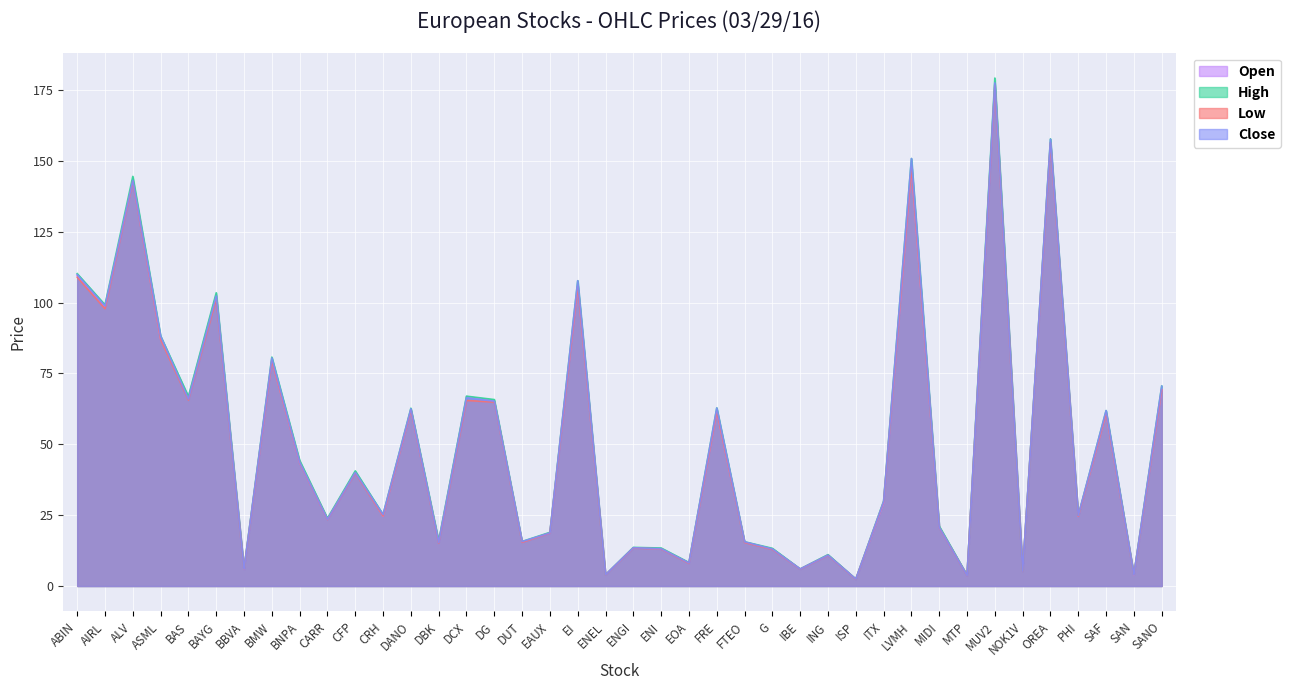

Reading left to right, extract all data points from this chart.

Open: ABIN=109.5	AIRL=98.5	ALV=143.0	ASML=87.1	BAS=66.7	BAYG=102.8	BBVA=5.9	BMW=79.6	BNPA=43.5	CARR=23.6	CFP=40.3	CRH=24.7	DANO=62.0	DBK=15.7	DCX=66.8	DG=65.2	DUT=15.5	EAUX=18.8	EI=106.0	ENEL=3.9	ENGI=13.5	ENI=13.2	EOA=8.1	FRE=61.6	FTEO=15.5	G=13.1	IBE=6.0	ING=10.9	ISP=2.4	ITX=29.3	LVMH=147.7	MIDI=20.8	MTP=3.8	MUV2=177.5	NOK1V=5.2	OREA=156.5	PHI=24.6	SAF=61.0	SAN=3.9	SANO=69.4
High: ABIN=110.2	AIRL=99.2	ALV=144.5	ASML=88.2	BAS=66.9	BAYG=103.5	BBVA=6.1	BMW=80.8	BNPA=44.3	CARR=23.9	CFP=40.6	CRH=25.2	DANO=62.7	DBK=15.9	DCX=67.0	DG=65.8	DUT=15.7	EAUX=18.9	EI=107.7	ENEL=4.0	ENGI=13.6	ENI=13.4	EOA=8.3	FRE=62.8	FTEO=15.6	G=13.3	IBE=6.0	ING=11.1	ISP=2.5	ITX=30.0	LVMH=150.8	MIDI=21.1	MTP=3.9	MUV2=179.2	NOK1V=5.3	OREA=157.8	PHI=24.9	SAF=61.9	SAN=4.1	SANO=70.5
Low: ABIN=109.0	AIRL=97.8	ALV=142.7	ASML=87.0	BAS=65.6	BAYG=101.2	BBVA=5.9	BMW=79.4	BNPA=43.5	CARR=23.4	CFP=39.8	CRH=24.7	DANO=62.0	DBK=15.2	DCX=65.5	DG=64.9	DUT=15.4	EAUX=18.6	EI=105.7	ENEL=3.9	ENGI=13.4	ENI=13.1	EOA=8.0	FRE=61.5	FTEO=15.4	G=12.9	IBE=5.9	ING=10.8	ISP=2.4	ITX=29.6	LVMH=147.7	MIDI=20.7	MTP=3.7	MUV2=176.6	NOK1V=5.2	OREA=156.4	PHI=24.6	SAF=60.9	SAN=4.0	SANO=69.2
Close: ABIN=109.8	AIRL=98.8	ALV=143.1	ASML=88.2	BAS=65.9	BAYG=102.3	BBVA=5.9	BMW=80.5	BNPA=43.7	CARR=23.5	CFP=40.0	CRH=25.2	DANO=62.5	DBK=15.4	DCX=66.3	DG=65.2	DUT=15.7	EAUX=18.7	EI=107.7	ENEL=4.0	ENGI=13.5	ENI=13.2	EOA=8.1	FRE=62.8	FTEO=15.6	G=13.1	IBE=6.0	ING=10.9	ISP=2.4	ITX=29.8	LVMH=150.8	MIDI=20.7	MTP=3.7	MUV2=177.5	NOK1V=5.2	OREA=157.6	PHI=24.9	SAF=61.9	SAN=4.0	SANO=70.5